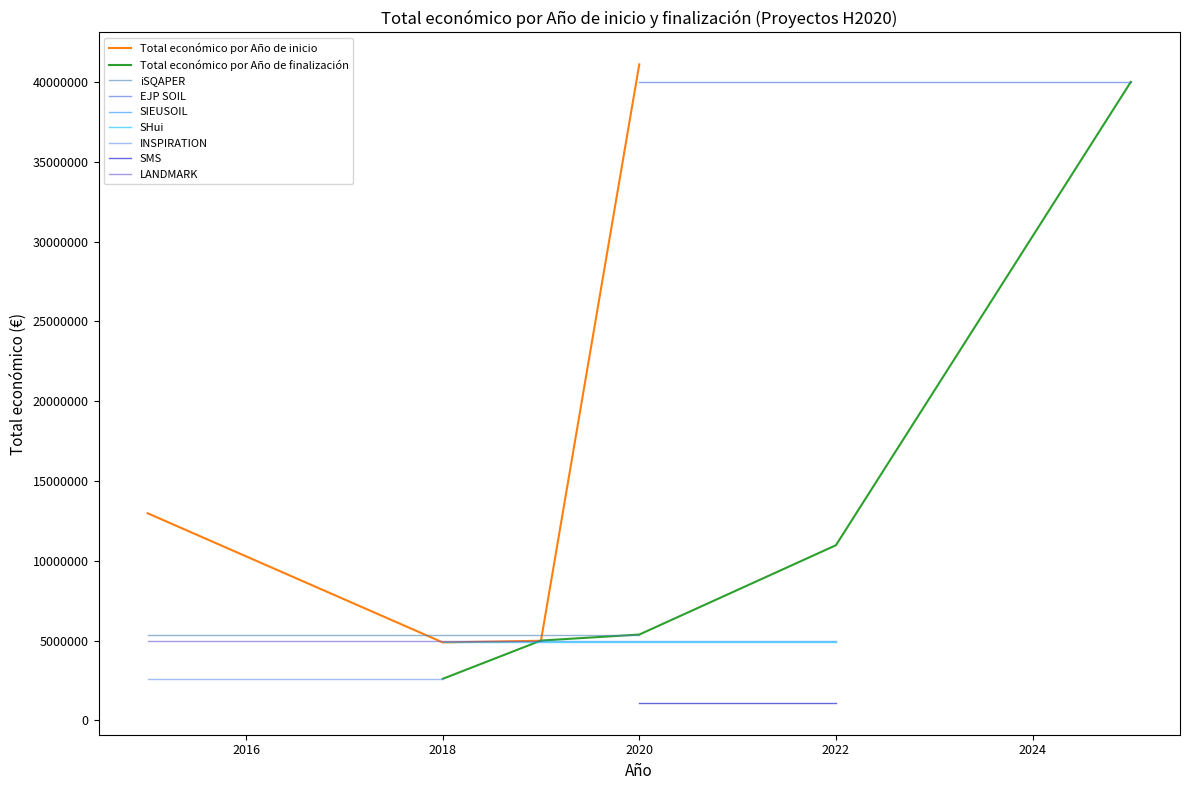

Is this an area chart (filled region under the line)?

No